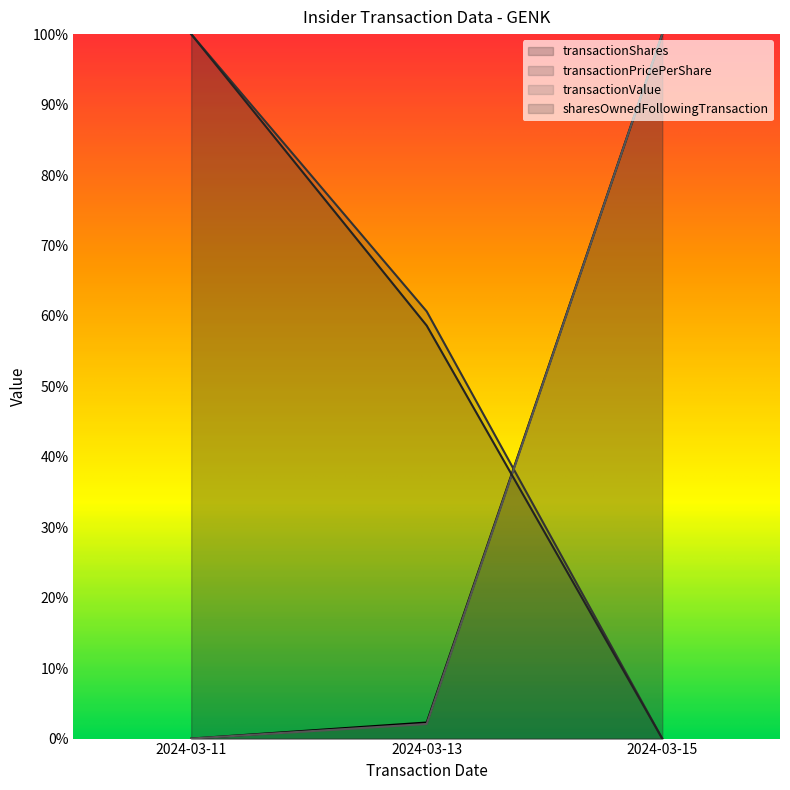

At which category is the sum across all series the highest?

2024-03-11